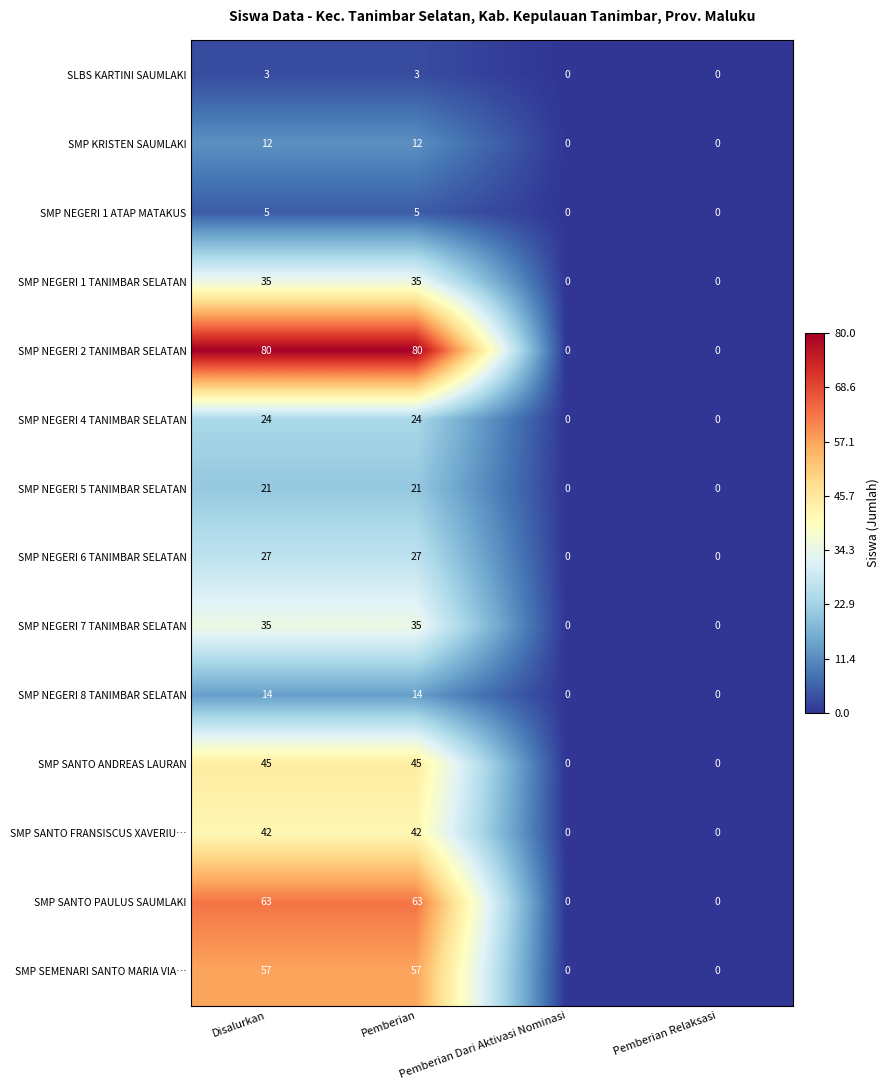

Count the SMP NEGERI 8 TANIMBAR SELATAN values in the range 0 to 14.

4